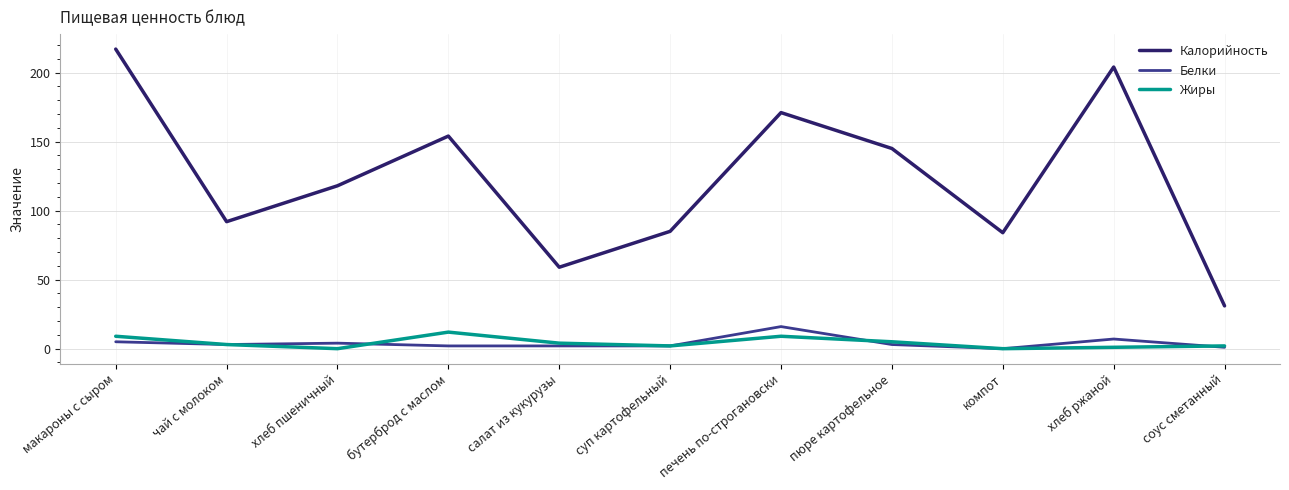

True or false: Калорийность has a value of 59 at салат из кукурузы.

True